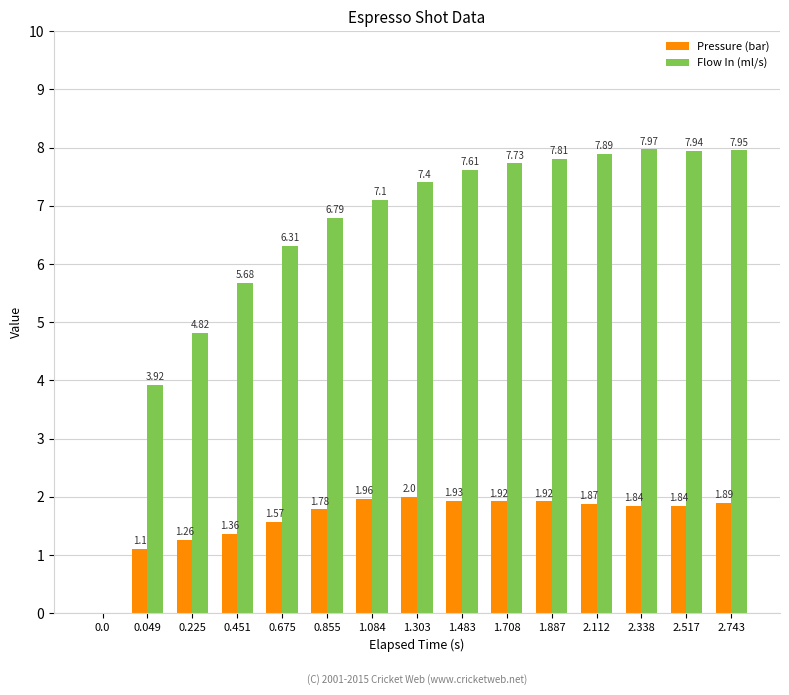

What is the sum of all Pressure (bar) values?

24.2